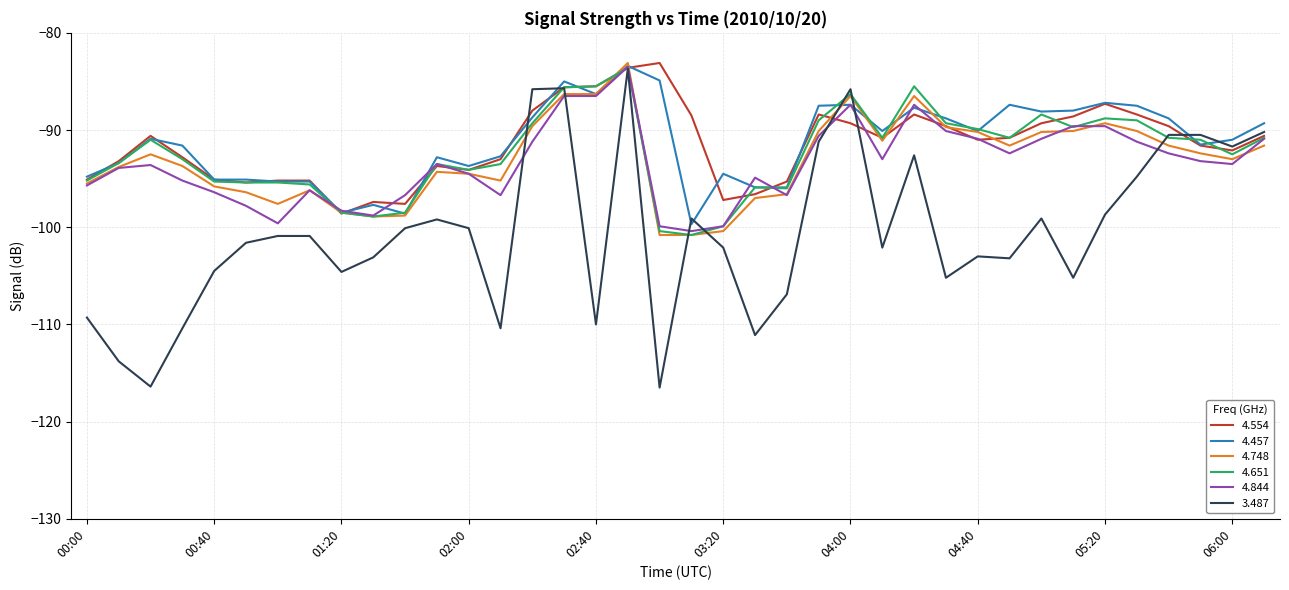

What are all the series names shown in the legend?

4.554, 4.457, 4.748, 4.651, 4.844, 3.487